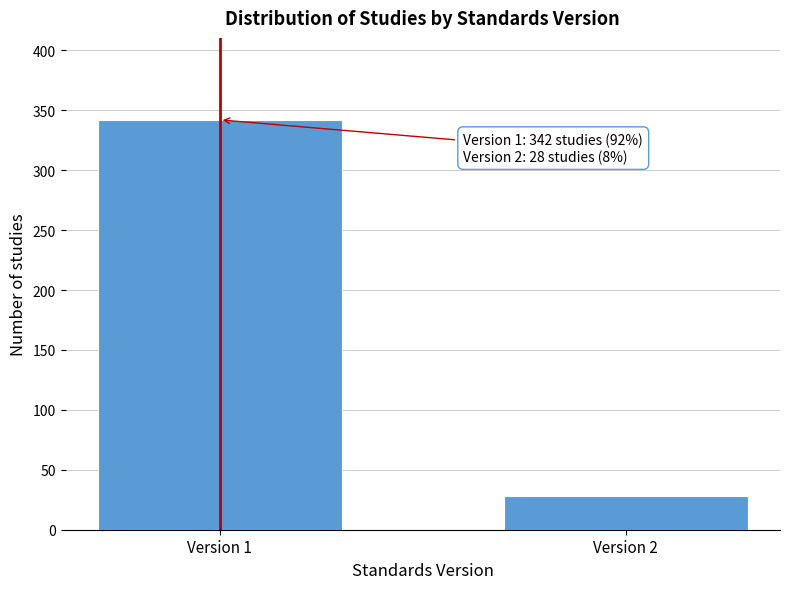

Reading right to left, transcribe all the data shown in this chart.

Version 2=28	Version 1=342